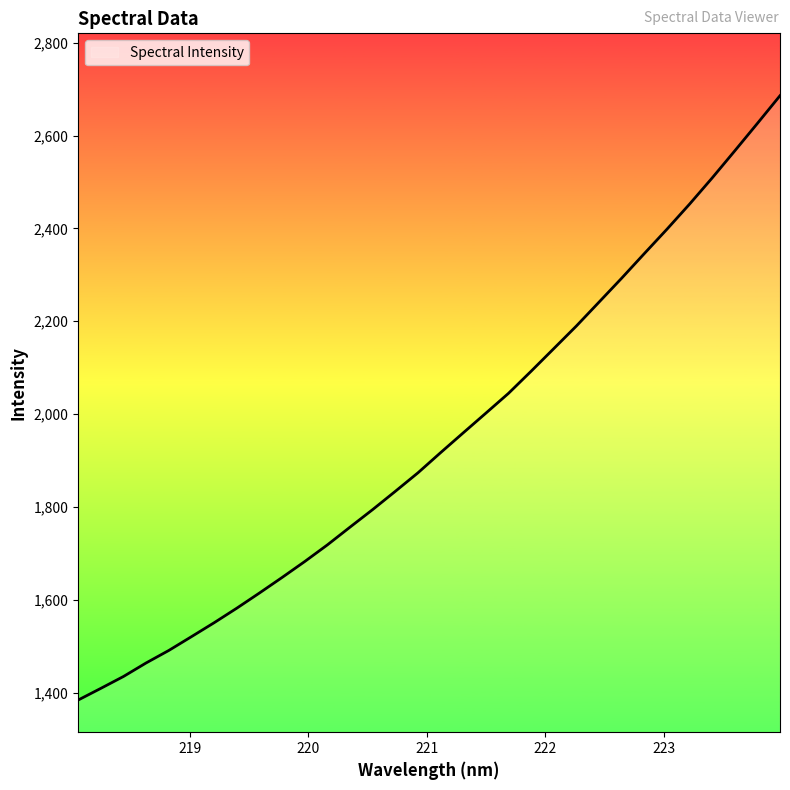

What is the difference between the maximum and minimum values?

1301.2